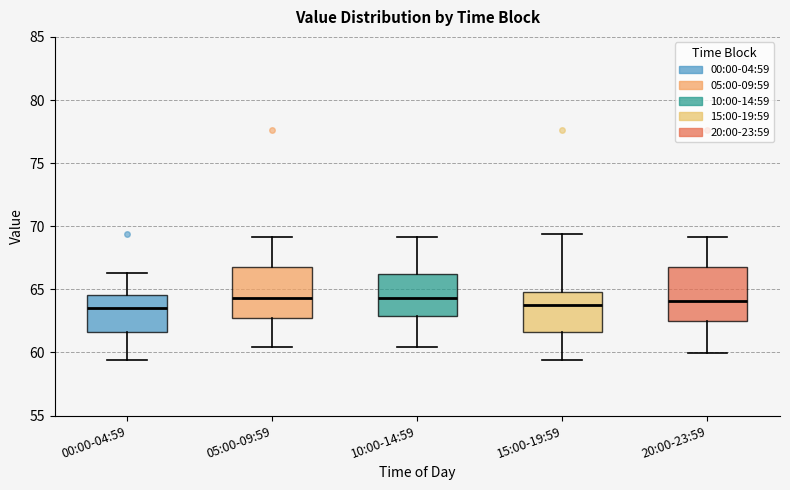

Reading left to right, transcribe this box plot: for each box, give where its median line is, the range the box spans, and where its two whiskers end, as read against the y-axis. The values are not printed on the chart, so give them approximately, as read against the axis.

00:00-04:59: median 63.5, box 61.5 to 64.5, whiskers 59.5 to 66.5
05:00-09:59: median 64.5, box 63.0 to 67.0, whiskers 60.5 to 69.0
10:00-14:59: median 64.5, box 63.0 to 66.0, whiskers 60.5 to 69.0
15:00-19:59: median 64.0, box 61.5 to 65.0, whiskers 59.5 to 69.5
20:00-23:59: median 64.0, box 62.5 to 67.0, whiskers 60.0 to 69.0